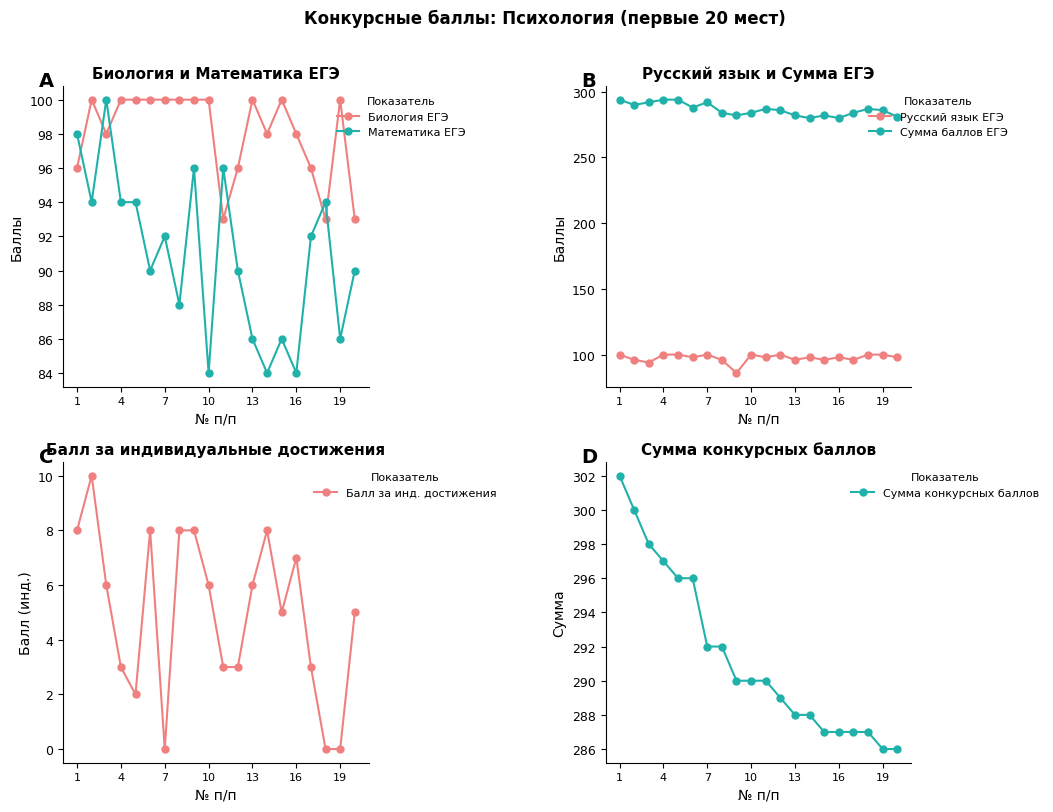

True or false: Сумма конкурсных баллов and Русский язык ЕГЭ intersect in this chart.

False